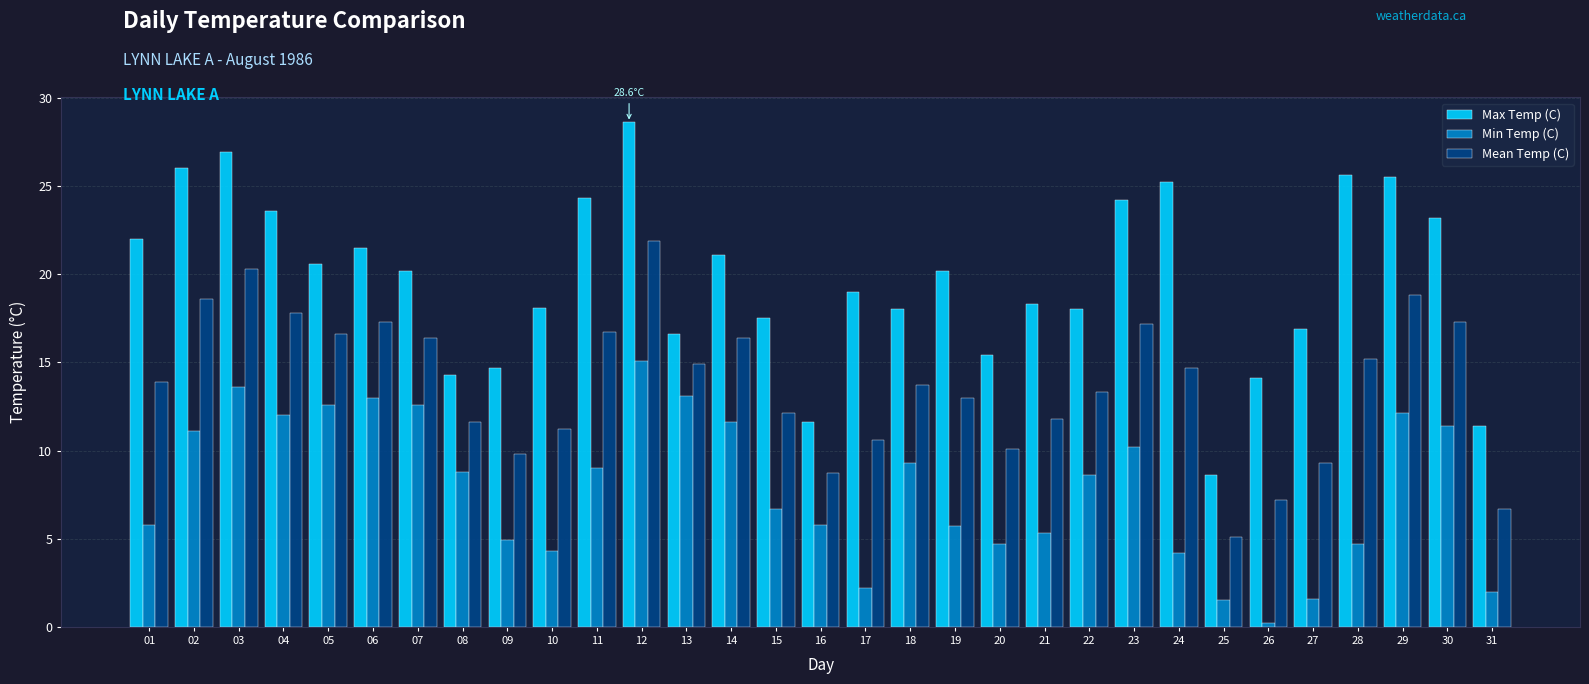

How many values in the Min Temp (C) series are below 8?

15